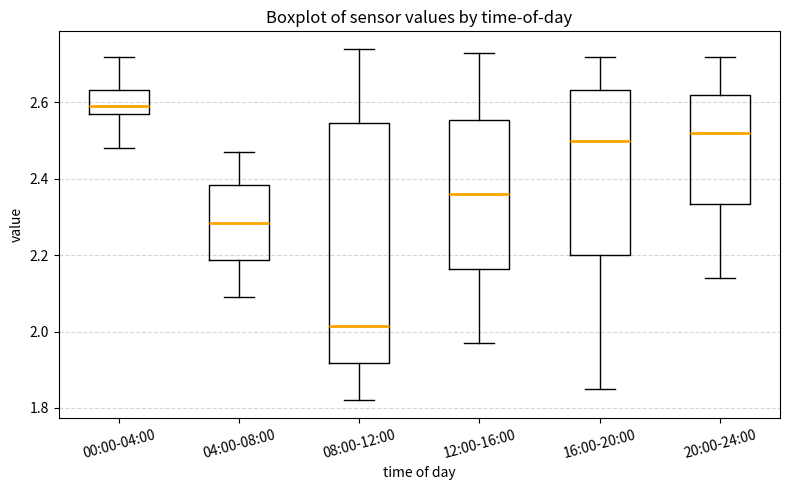

Reading left to right, transcribe this box plot: for each box, give where its median line is, the range the box spans, and where its two whiskers end, as read against the y-axis. The values are not printed on the chart, so give them approximately, as read against the axis.

00:00-04:00: median 2.60, box 2.58 to 2.64, whiskers 2.48 to 2.72
04:00-08:00: median 2.28, box 2.18 to 2.38, whiskers 2.10 to 2.48
08:00-12:00: median 2.02, box 1.92 to 2.54, whiskers 1.82 to 2.74
12:00-16:00: median 2.36, box 2.16 to 2.56, whiskers 1.98 to 2.74
16:00-20:00: median 2.50, box 2.20 to 2.64, whiskers 1.86 to 2.72
20:00-24:00: median 2.52, box 2.34 to 2.62, whiskers 2.14 to 2.72